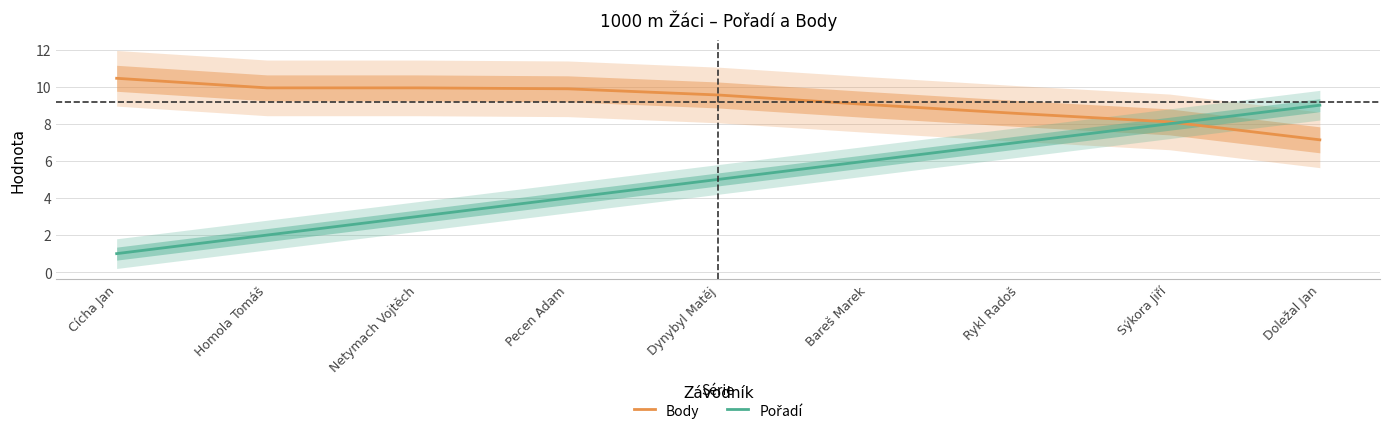

Count the Pořadí values in the range 3 to 7.

5